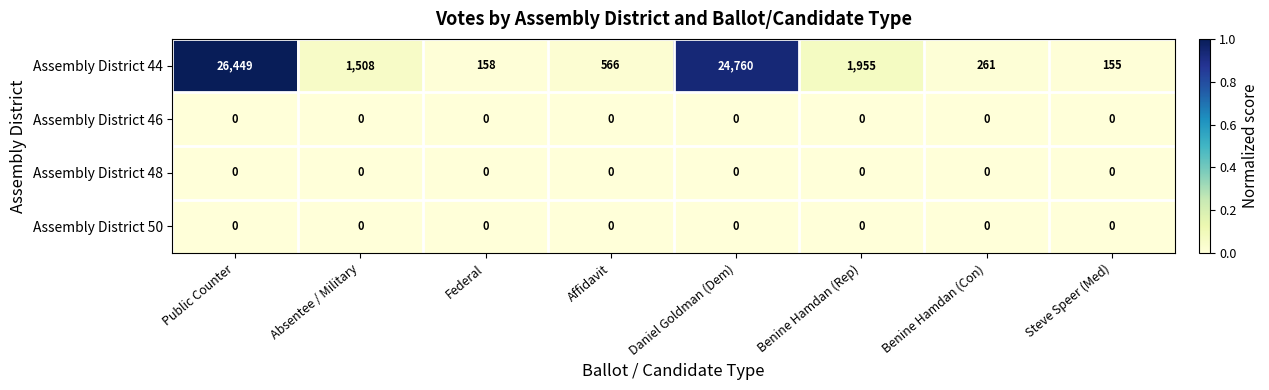

What is the spread (max minus min) of values at Federal?

158